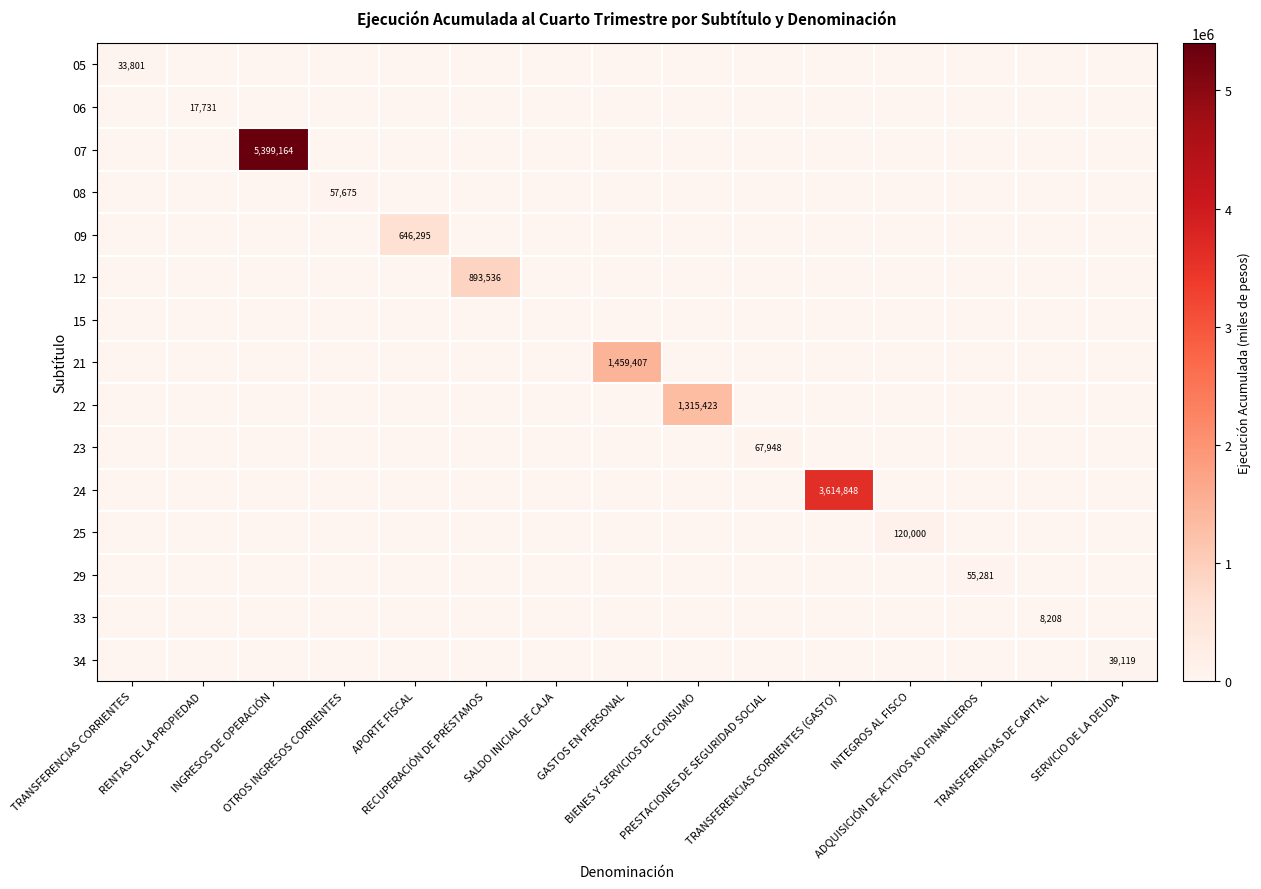

What is the total value across all series at INTEGROS AL FISCO?

120000